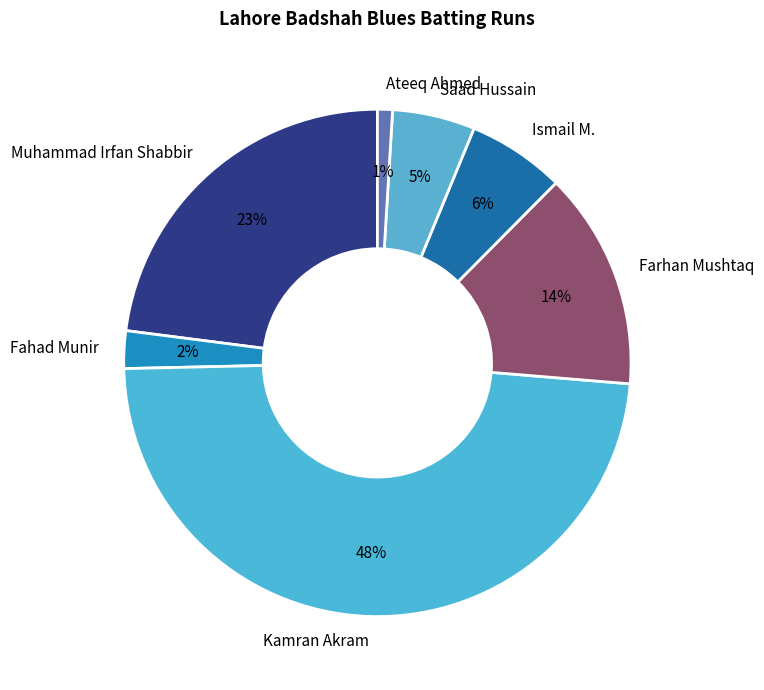

True or false: Kamran Akram accounts for 48% of the total.

True